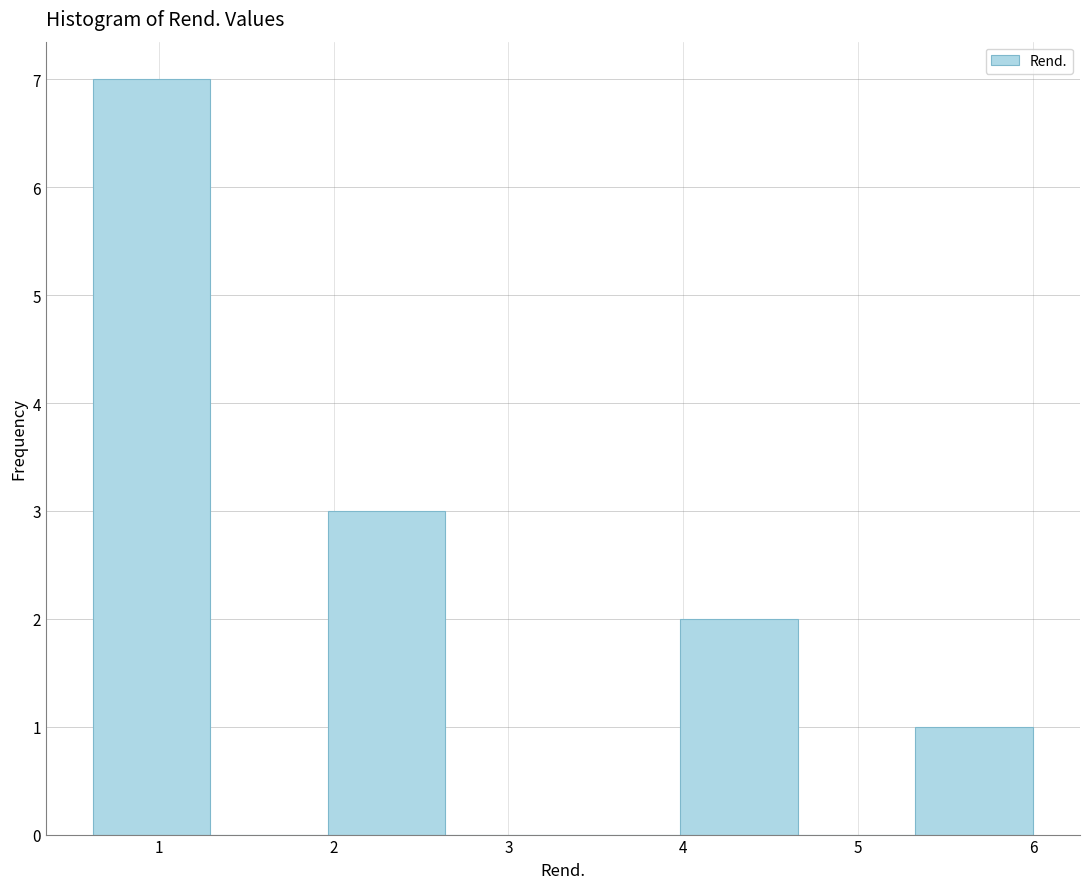

Reading left to right, list every bar in this chart as the range it spans on the x-axis followed by its height. Neither the bar edges nor the heights are printed on the chart, so give them approximately, as read against the axes.

0.6 to 1.3: 7
1.3 to 2.0: 0
2.0 to 2.6: 3
2.6 to 3.3: 0
3.3 to 4.0: 0
4.0 to 4.7: 2
4.7 to 5.3: 0
5.3 to 6.0: 1